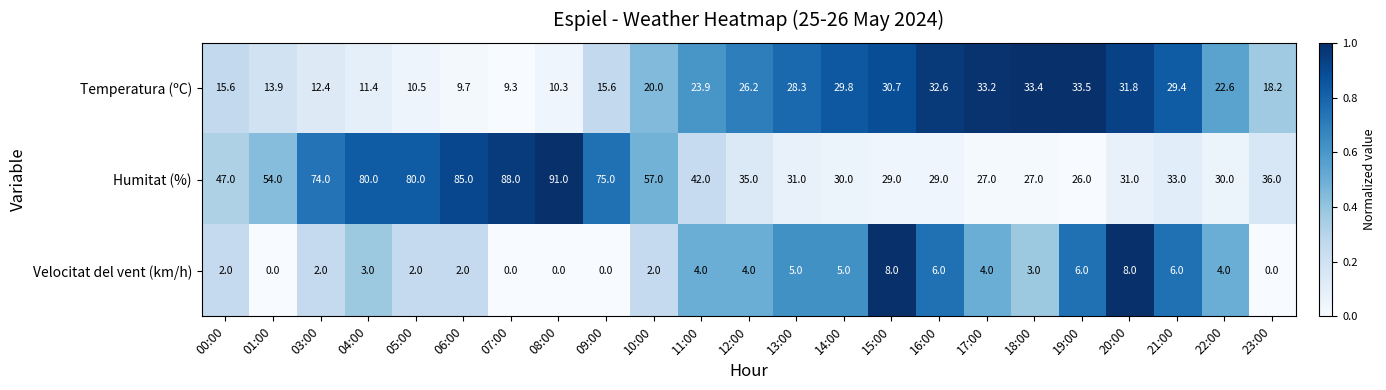

What is the sum of all Temperatura (ºC) values?

502.3